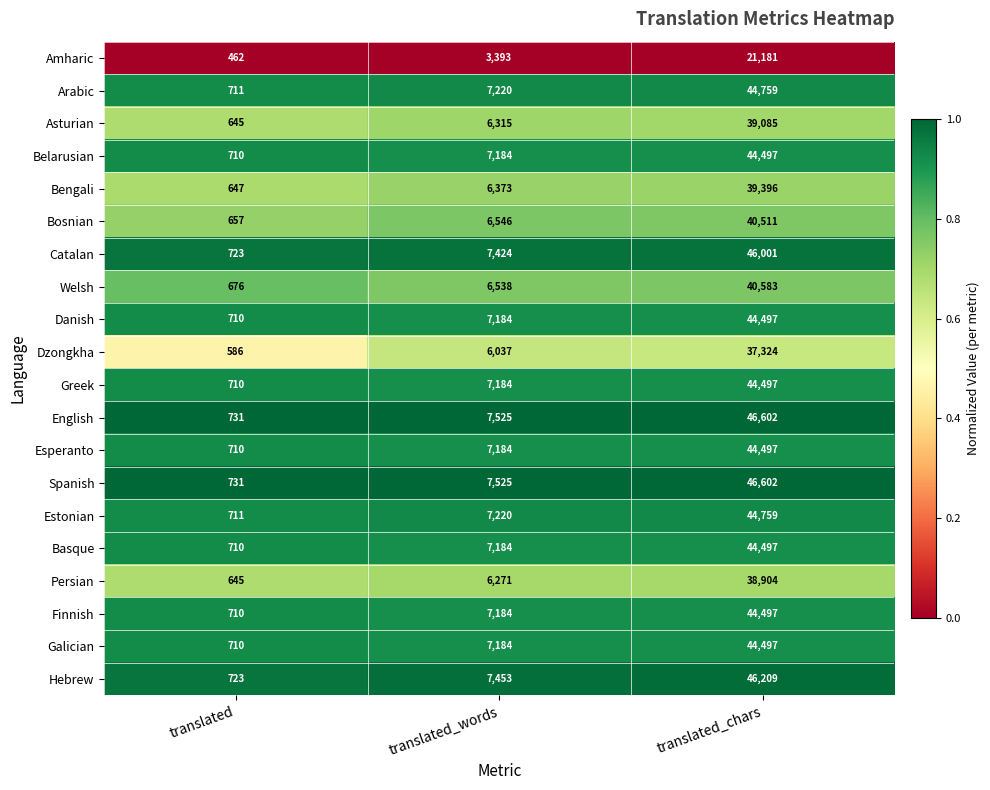

What is the difference between the Bosnian values at translated_words and translated?

5889